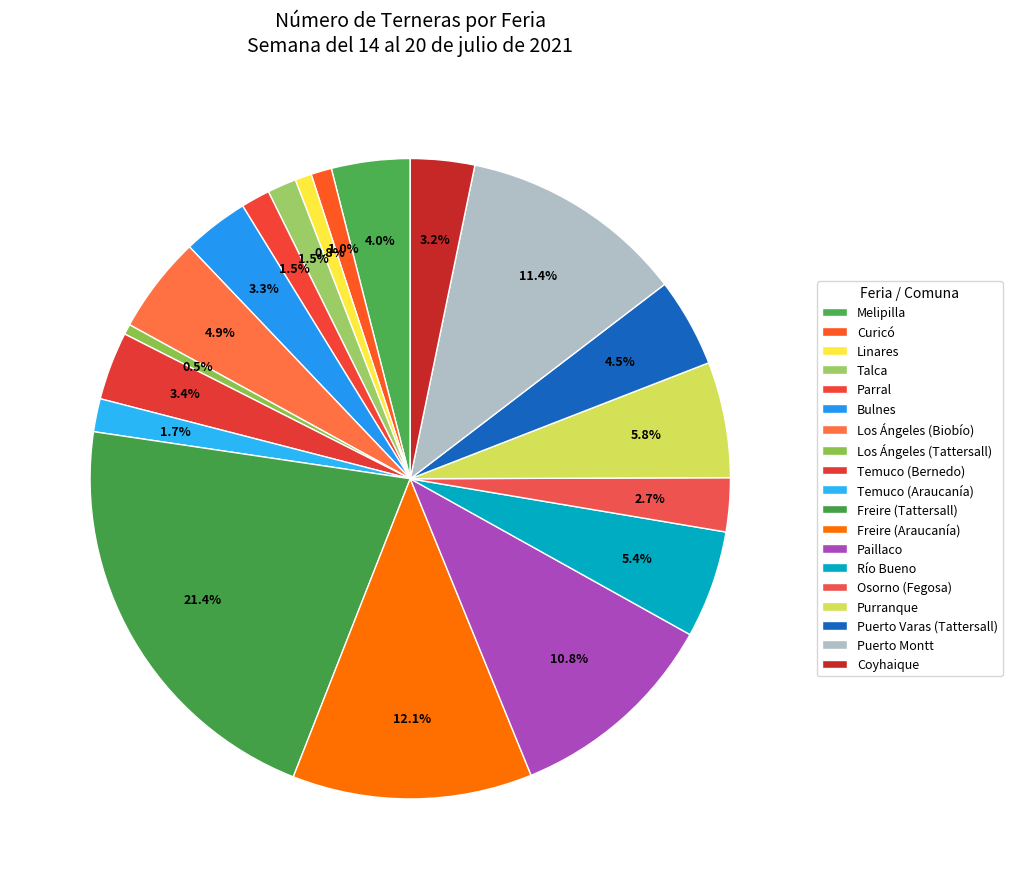

How many slices are in this pie chart?

19